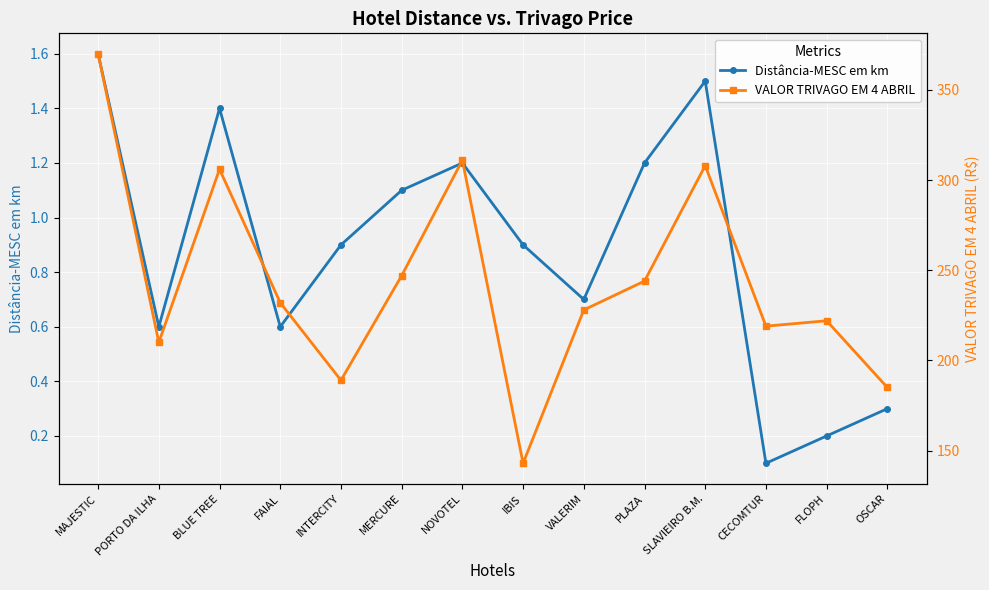

What is the approximate value of VALOR TRIVAGO EM 4 ABRIL at VALERIM?

228.0